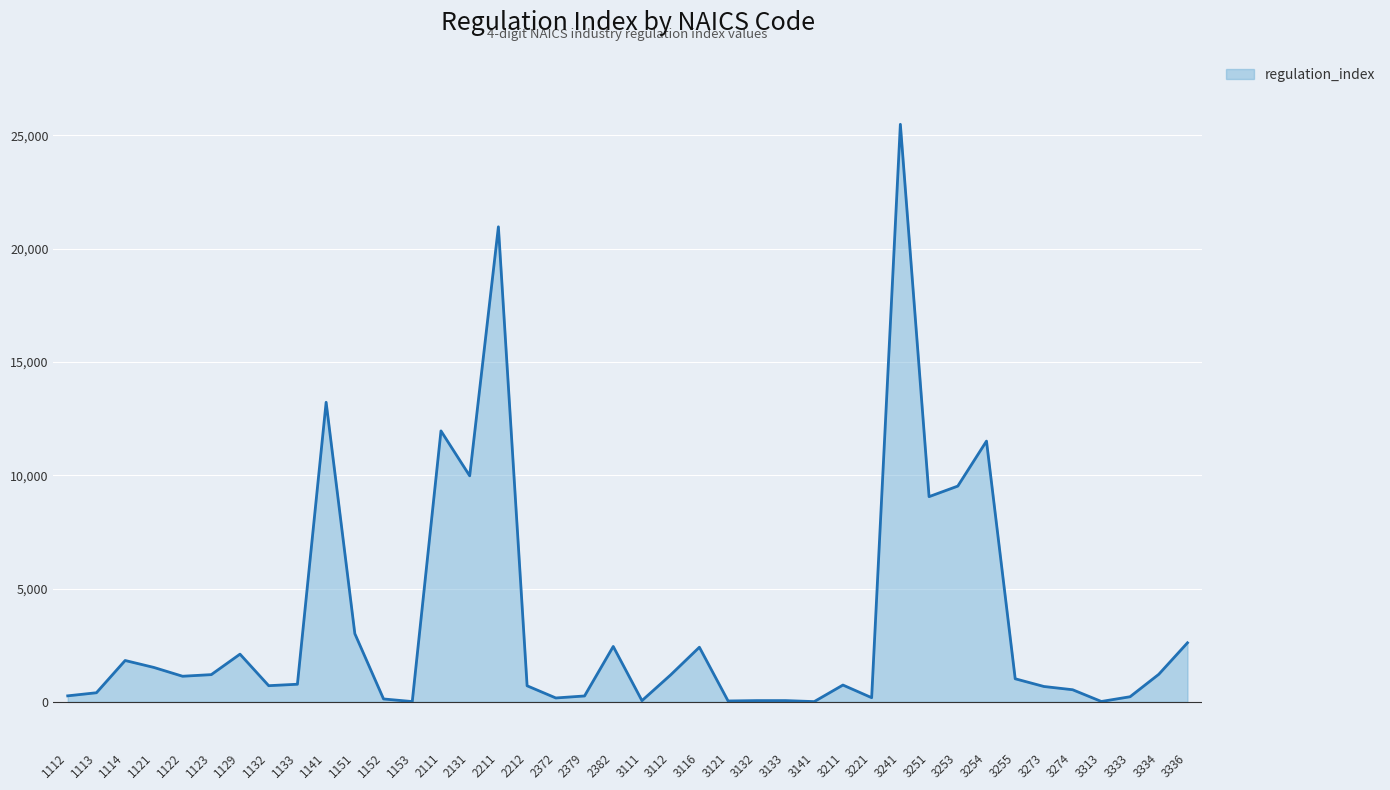

The chart shows a value of 13.9 at 1153. True or false?

True